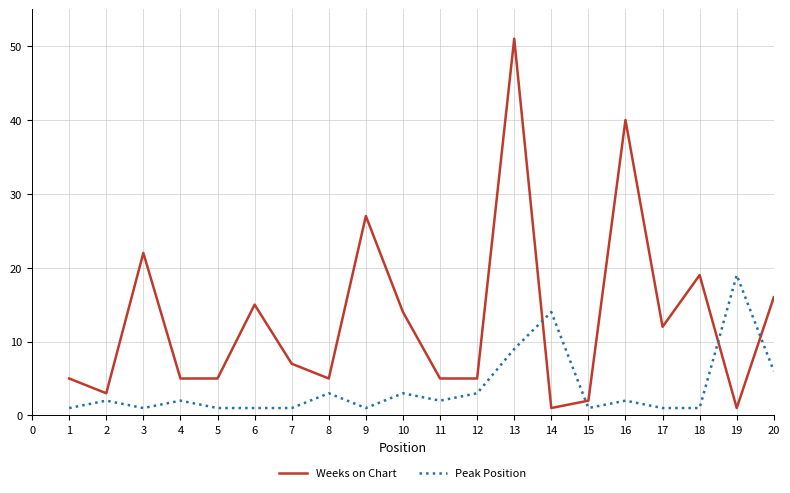

Which series ends up on top after the final intersection of Peak Position and Weeks on Chart?

Weeks on Chart